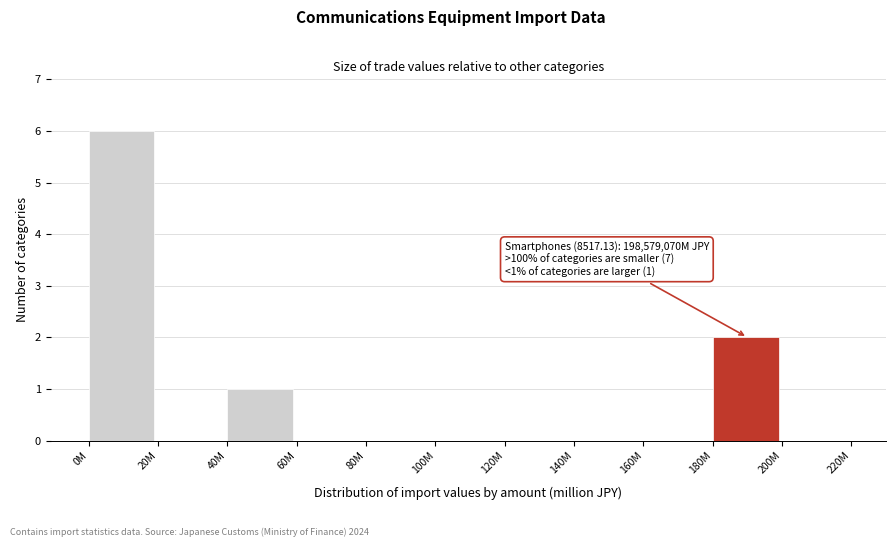

Reading left to right, what are all the values shown in this chart?

0M=6	20M=0	40M=1	60M=0	80M=0	100M=0	120M=0	140M=0	160M=0	180M=2	200M=0